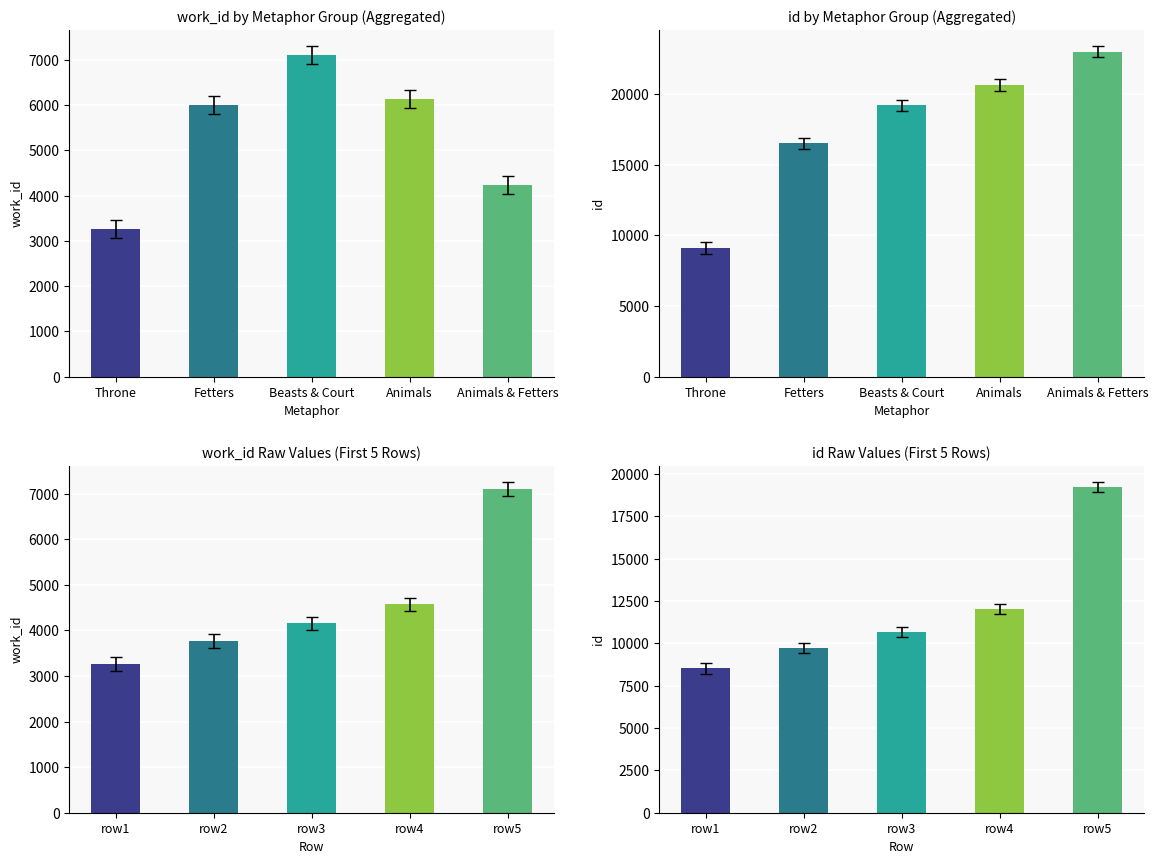

What is the sum of all work_id values?

49762